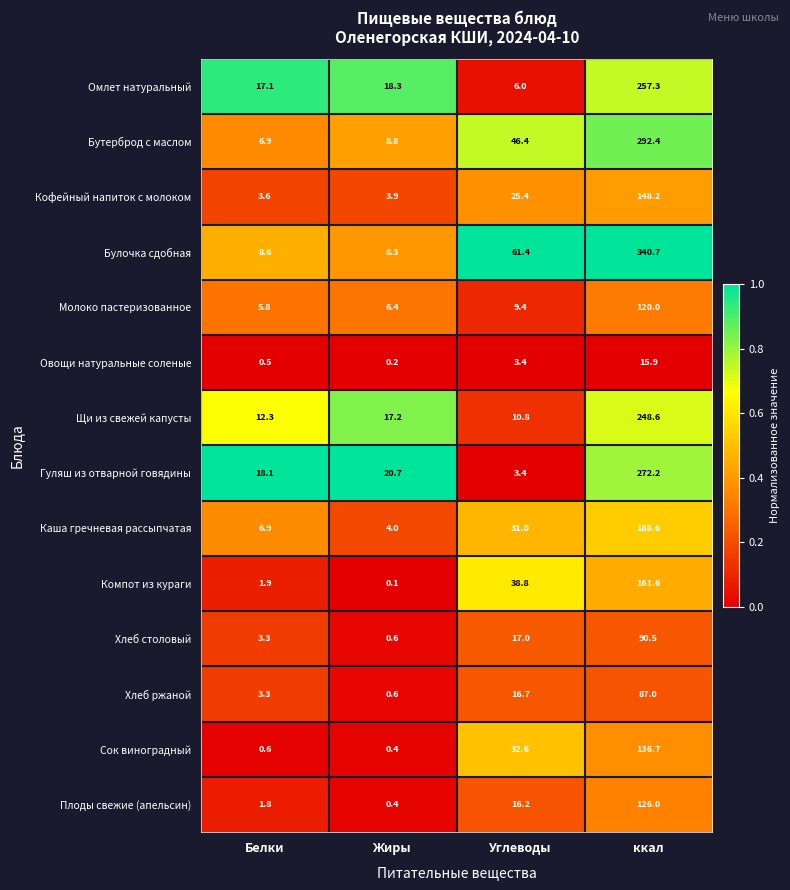

Is it true that Кофейный напиток с молоком equals 246.2 at ккал?

False